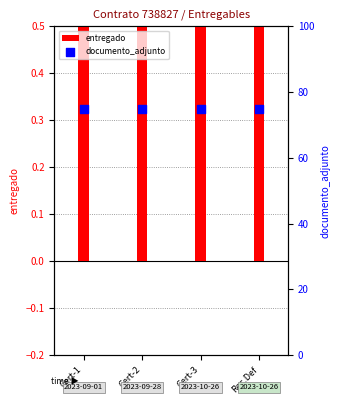

What are all the series names shown in the legend?

entregado, documento_adjunto